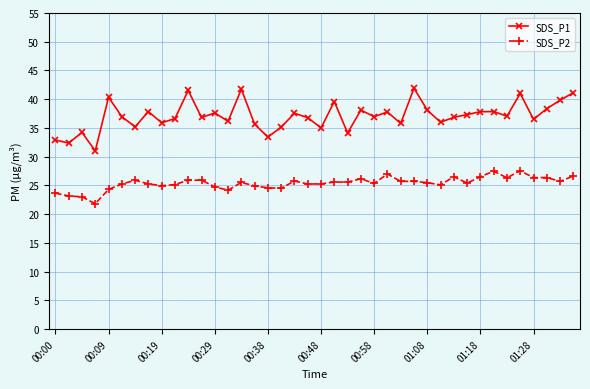

True or false: SDS_P2 has more than 2 interior local peaks.

True